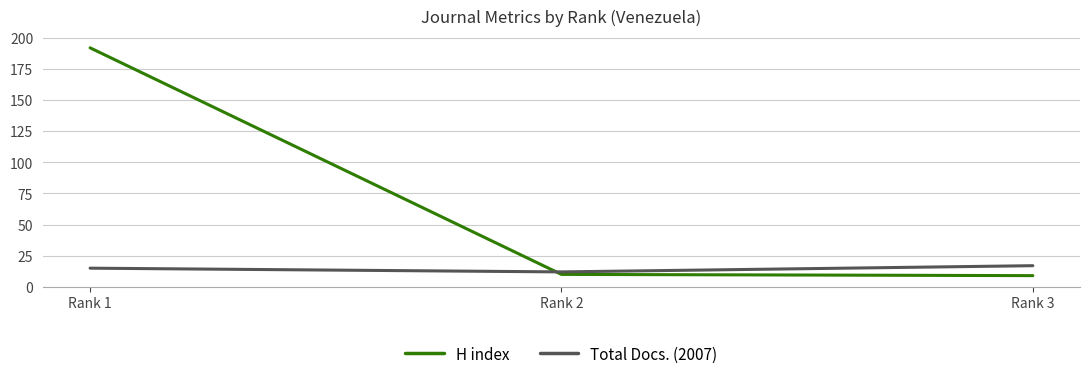

Which category has the highest value across all series?

Rank 1